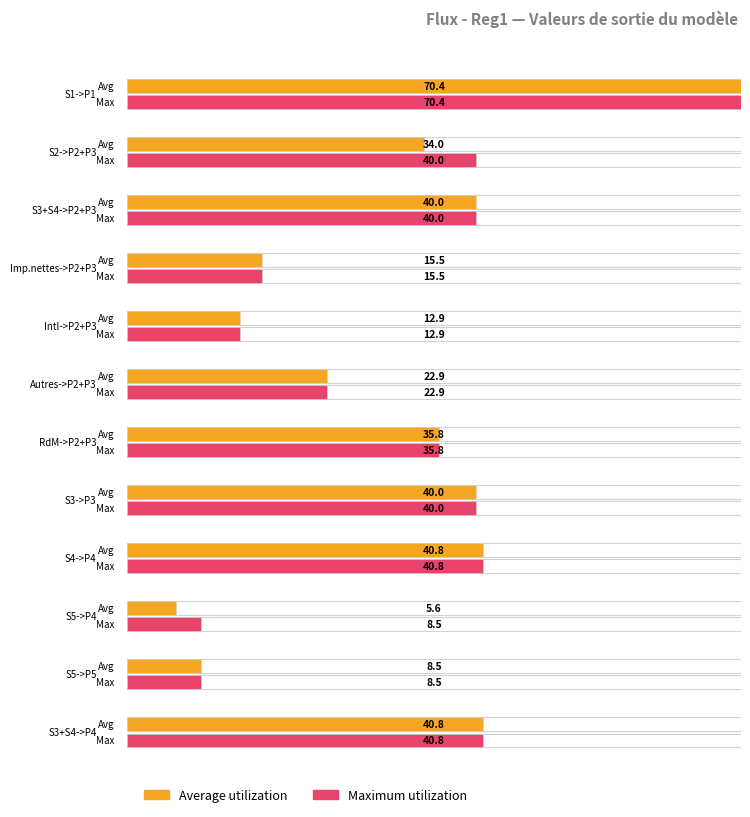

What is the difference between the values at S2(P2) and S1?

36.4